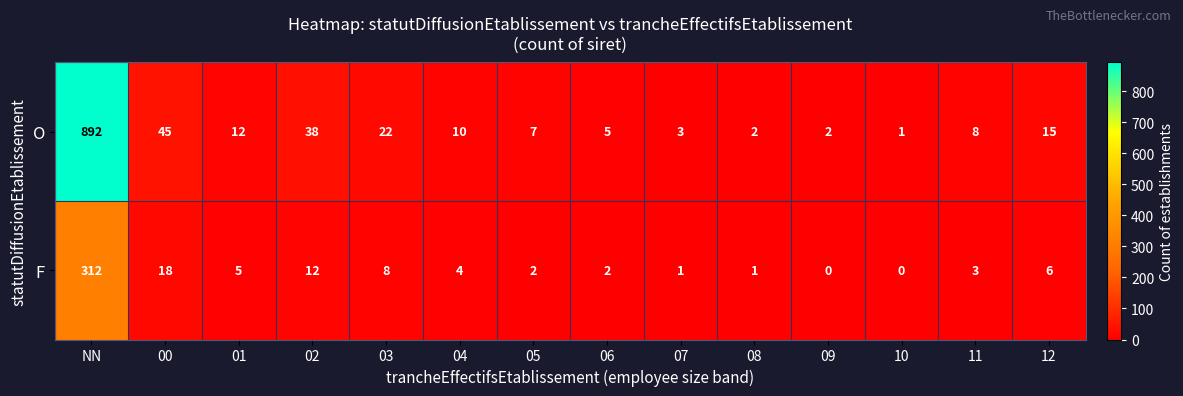

How many data points does each series have?

14